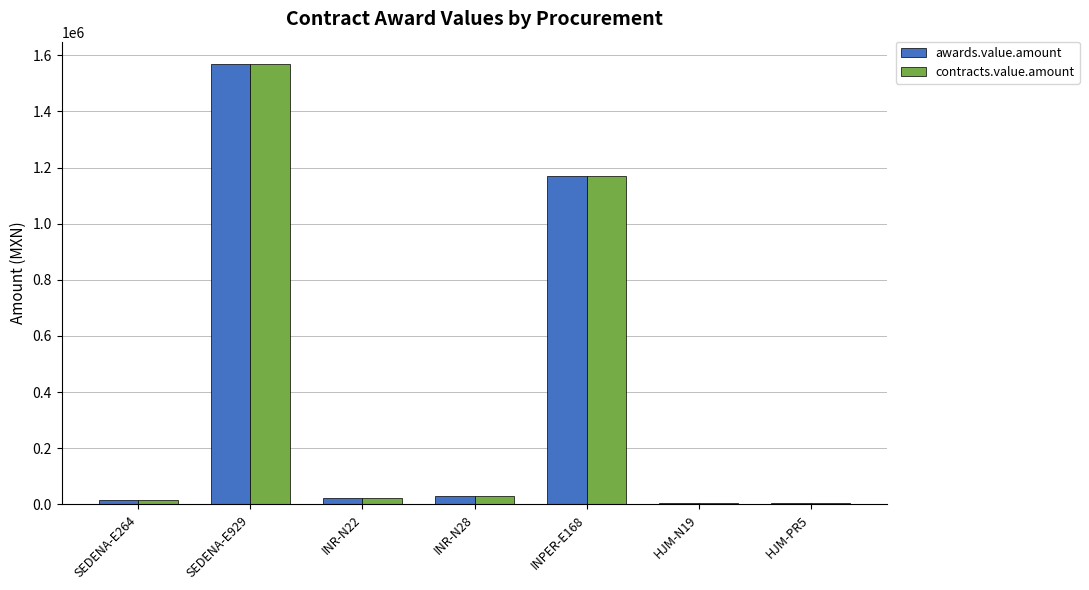

At which category is the sum across all series the highest?

SEDENA-E929